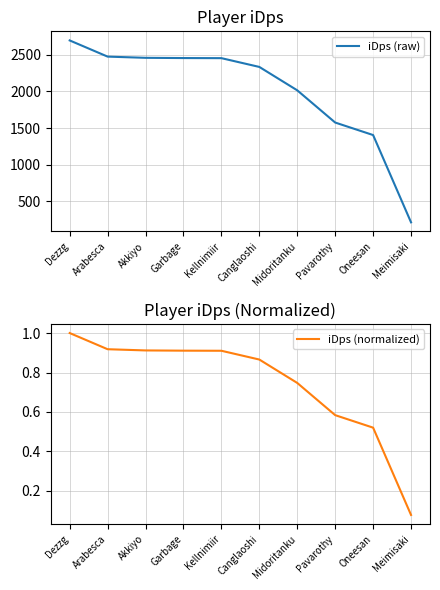

Count the number of data series in this chart.

2